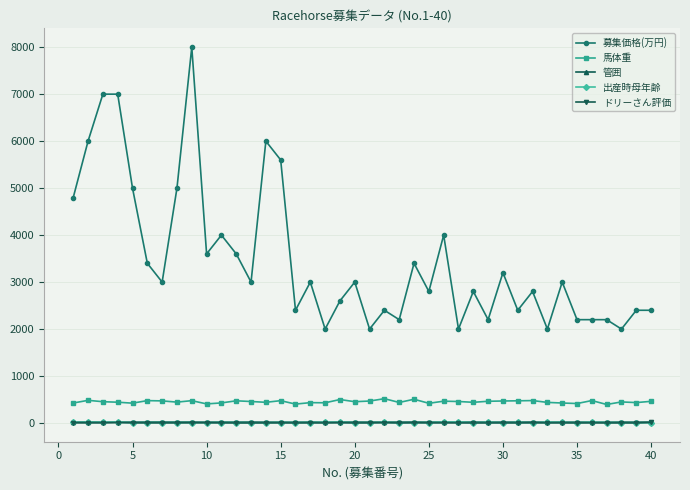

True or false: 馬体重 and ドリーさん評価 intersect in this chart.

False